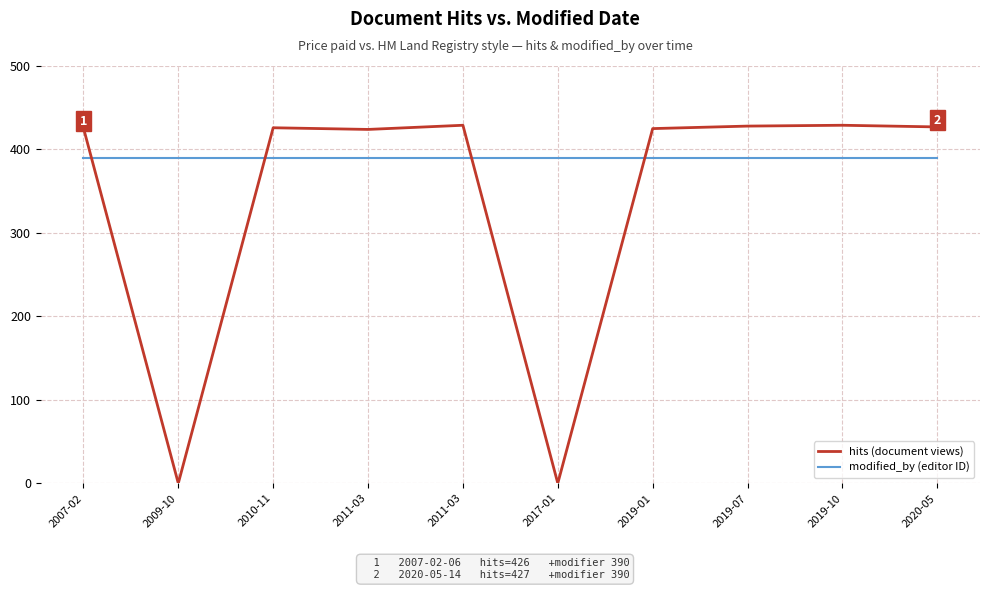

True or false: modified_by (editor ID) has more than 0 interior local peaks.

False